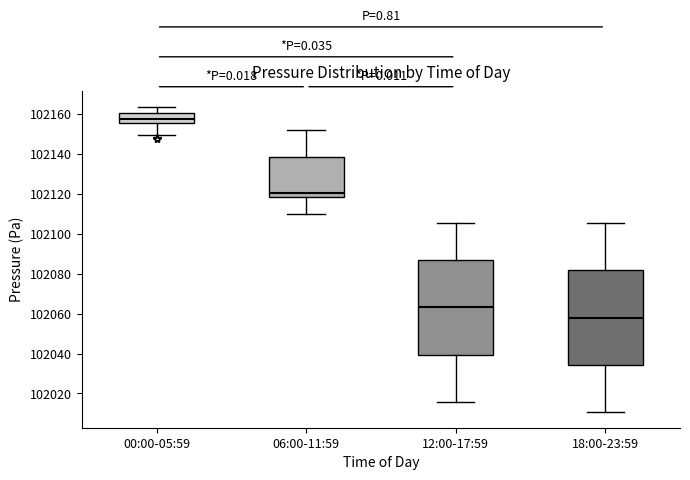

Which box's median line is the highest?

00:00-05:59